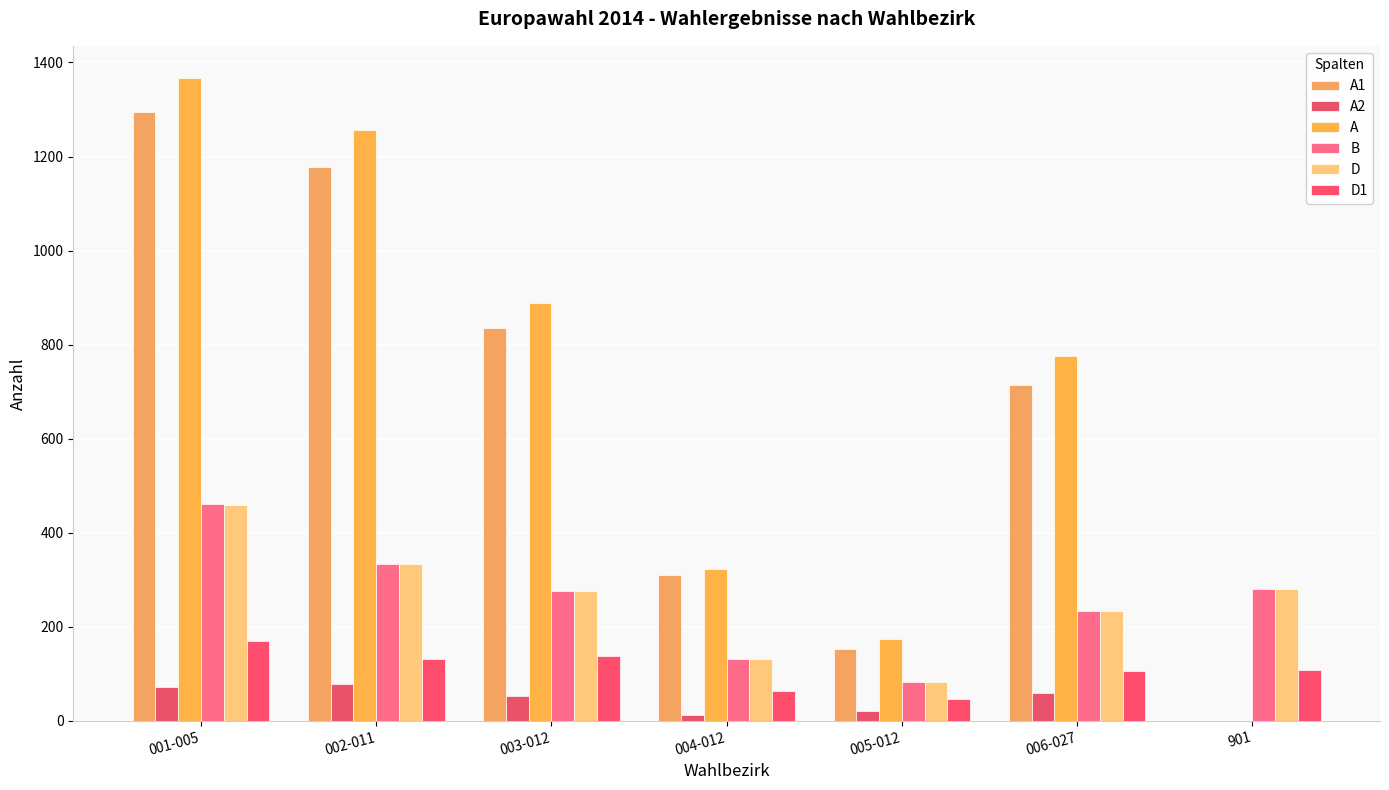

How many groups of bars are there?

7